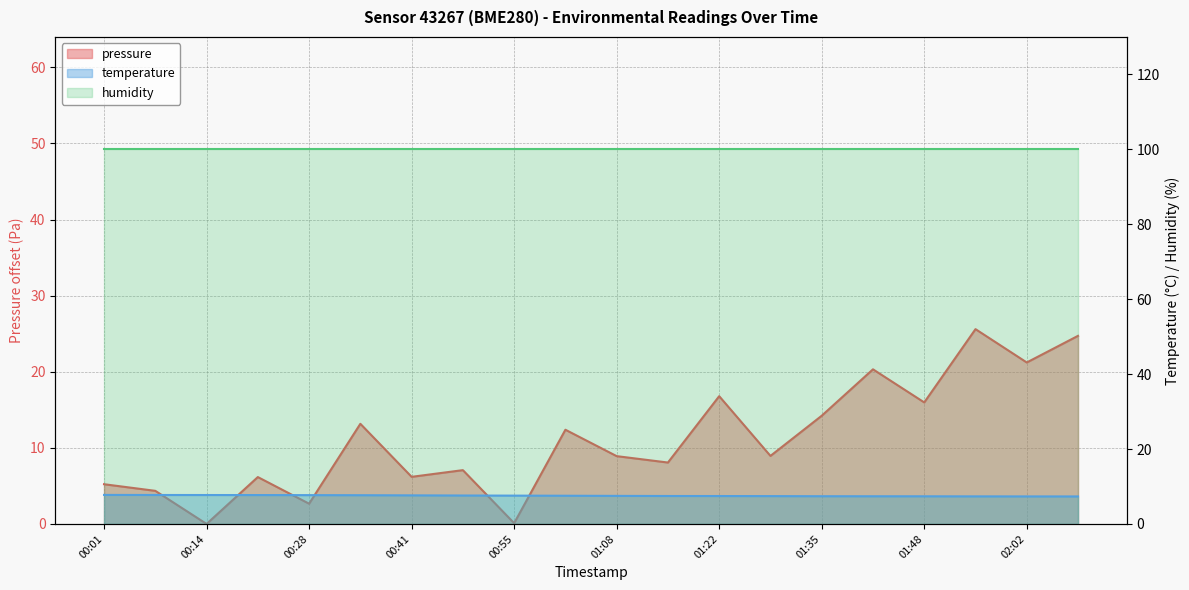

Does the chart have visible grid lines?

Yes